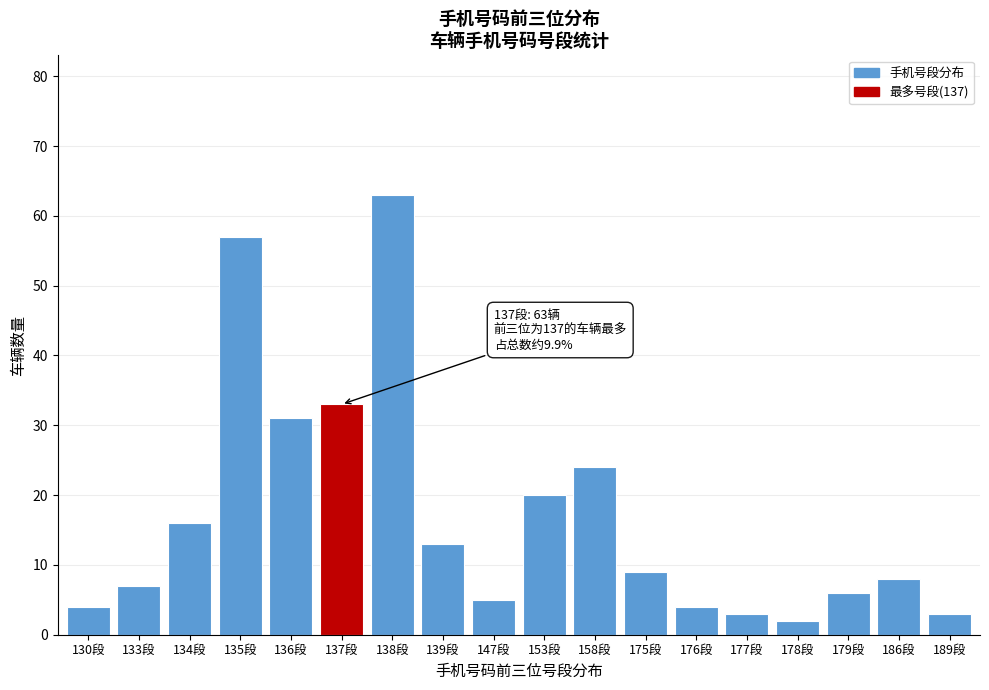

Reading left to right, what are all the values shown in this chart?

4	7	16	57	31	33	63	13	5	20	24	9	4	3	2	6	8	3